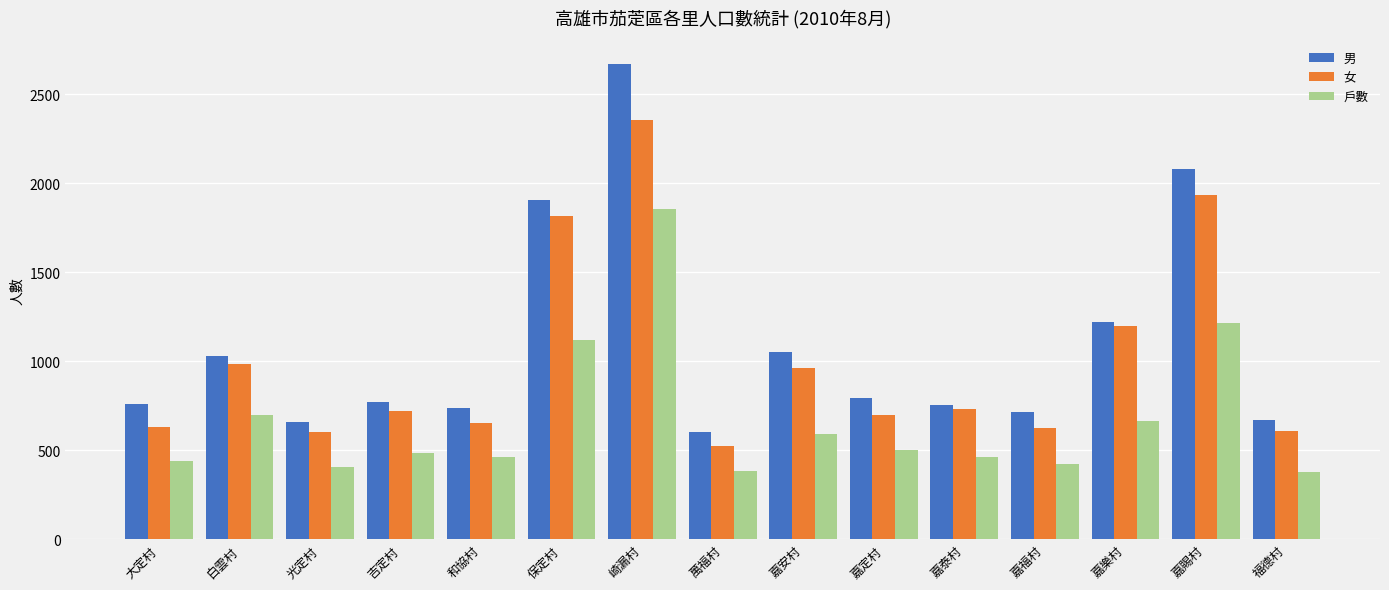

What position from the left is 吉定村?

4